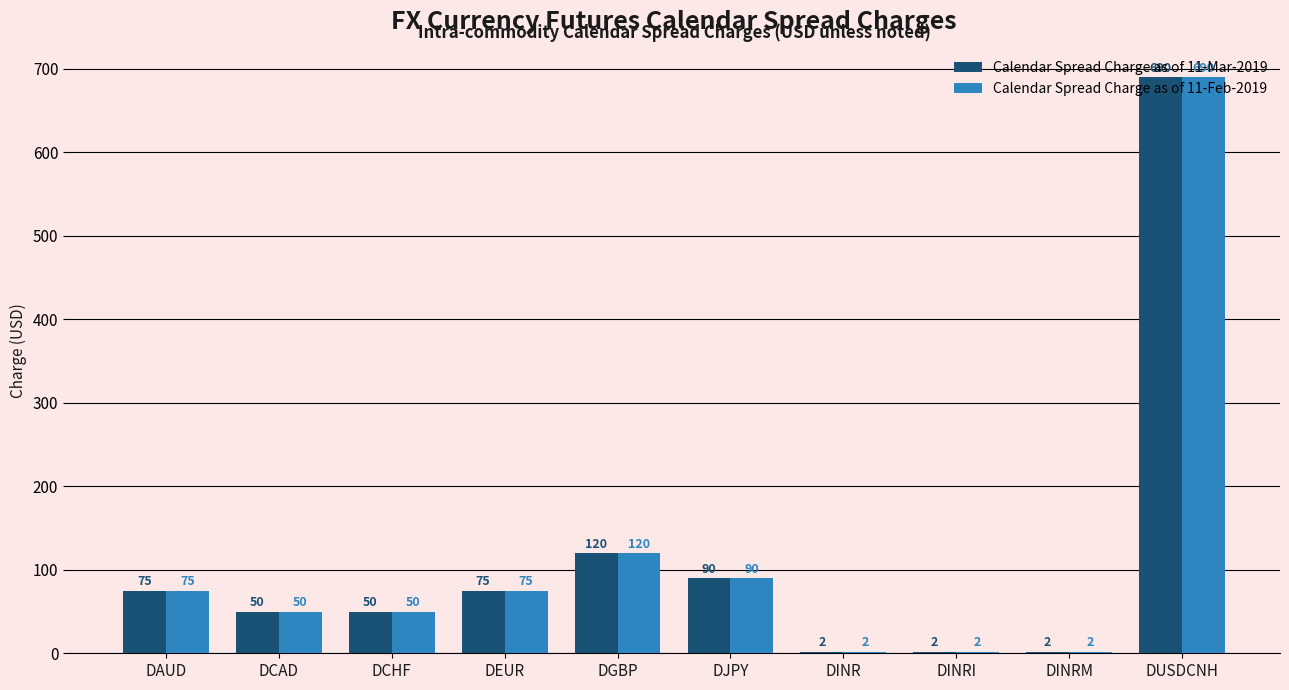

At which category does the chart reach its peak across all series?

DUSDCNH